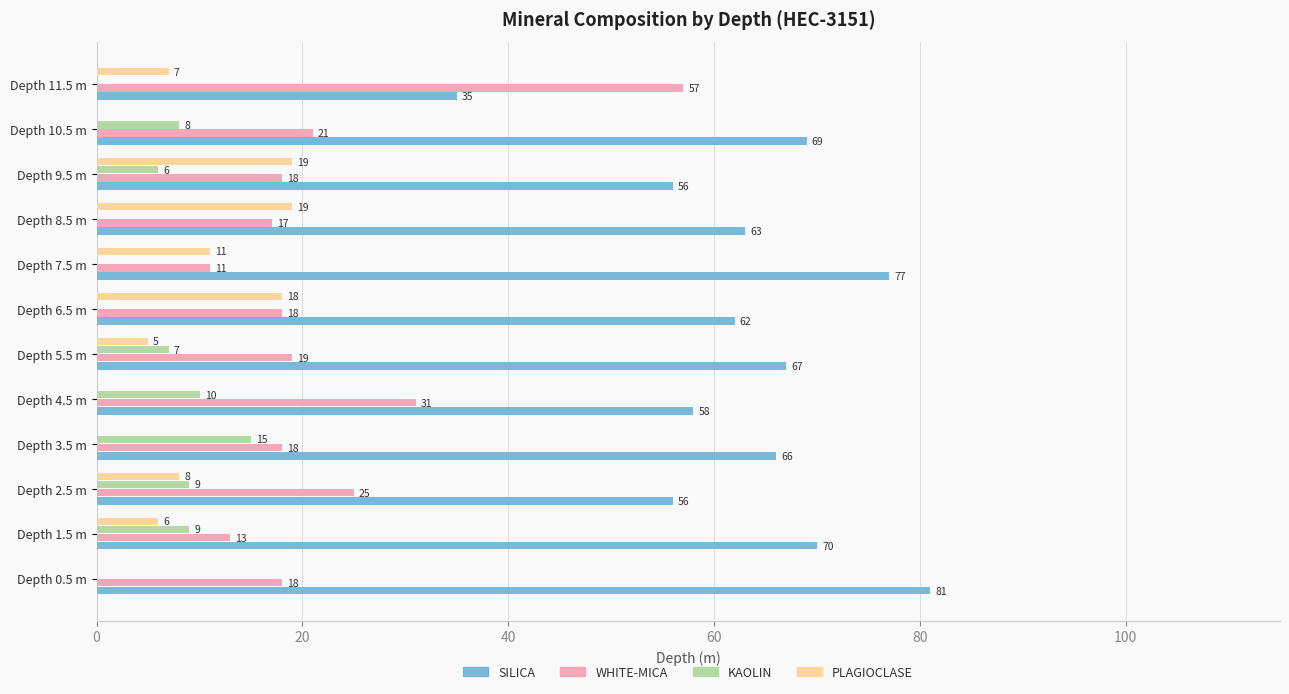

How many categories are shown in the chart?

12